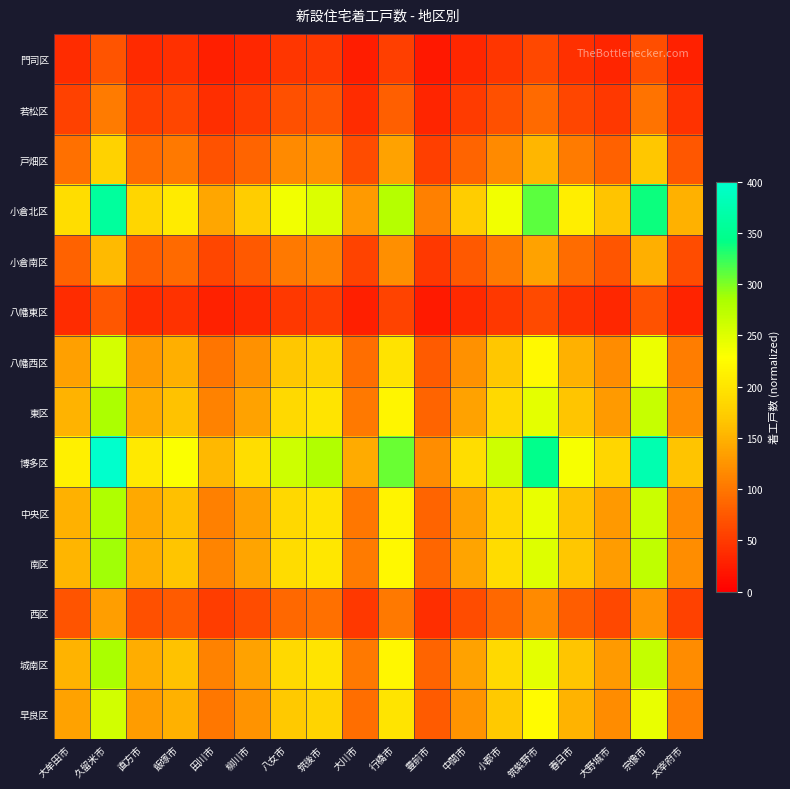

Reading left to right, what are all the values shown in this chart?

門司区: 大牟田市=37.5	久留米市=70.9	直方市=36.1	飯塚市=40.7	田川市=27.5	柳川市=34.0	八女市=46.5	筑後市=49.6	大川市=25.6	行橋市=54.5	豊前市=21.3	中間市=34.0	小郡市=46.5	筑紫野市=61.4	春日市=41.3	大野城市=32.5	宗像市=66.5	太宰府市=29.2
若松区: 大牟田市=55.2	久留米市=104.4	直方市=53.2	飯塚市=59.9	田川市=40.4	柳川市=50.0	八女市=68.4	筑後市=73.0	大川市=37.6	行橋市=80.2	豊前市=31.3	中間市=50.0	小郡市=68.4	筑紫野市=90.4	春日市=60.8	大野城市=47.8	宗像市=97.9	太宰府市=43.0
戸畑区: 大牟田市=94.4	久留米市=178.4	直方市=91.0	飯塚市=102.5	田川市=69.1	柳川市=85.6	八女市=117.0	筑後市=124.9	大川市=64.3	行橋市=137.0	豊前市=53.5	中間市=85.6	小郡市=117.0	筑紫野市=154.5	春日市=104.0	大野城市=81.8	宗像市=167.4	太宰府市=73.6
小倉北区: 大牟田市=190.7	久留米市=360.3	直方市=183.7	飯塚市=207.0	田川市=139.6	柳川市=172.8	八女市=236.3	筑後市=252.2	大川市=129.9	行橋市=276.8	豊前市=108.1	中間市=172.8	小郡市=236.3	筑紫野市=312.1	春日市=210.1	大野城市=165.1	宗像市=338.0	太宰府市=148.6
小倉南区: 大牟田市=83.2	久留米市=157.2	直方市=80.2	飯塚市=90.3	田川市=60.9	柳川市=75.4	八女市=103.1	筑後市=110.0	大川市=56.7	行橋市=120.7	豊前市=47.2	中間市=75.4	小郡市=103.1	筑紫野市=136.1	春日市=91.7	大野城市=72.0	宗像市=147.5	太宰府市=64.8
八幡東区: 大牟田市=39.0	久留米市=73.8	直方市=37.6	飯塚市=42.4	田川市=28.6	柳川市=35.4	八女市=48.4	筑後市=51.7	大川市=26.6	行橋市=56.7	豊前市=22.1	中間市=35.4	小郡市=48.4	筑紫野市=63.9	春日市=43.0	大野城市=33.8	宗像市=69.2	太宰府市=30.4
八幡西区: 大牟田市=135.7	久留米市=256.4	直方市=130.8	飯塚市=147.3	田川市=99.3	柳川市=123.0	八女市=168.2	筑後市=179.5	大川市=92.5	行橋市=197.0	豊前市=76.9	中間市=123.0	小郡市=168.2	筑紫野市=222.1	春日市=149.5	大野城市=117.5	宗像市=240.6	太宰府市=105.7
東区: 大牟田市=150.4	久留米市=284.3	直方市=145.0	飯塚市=163.3	田川市=110.1	柳川市=136.4	八女市=186.4	筑後市=199.0	大川市=102.5	行橋市=218.4	豊前市=85.3	中間市=136.4	小郡市=186.4	筑紫野市=246.2	春日市=165.8	大野城市=130.3	宗像市=266.7	太宰府市=117.2
博多区: 大牟田市=211.7	久留米市=400.0	直方市=204.0	飯塚市=229.8	田川市=154.9	柳川市=191.8	八女市=262.3	筑後市=280.0	大川市=144.2	行橋市=307.2	豊前市=120.0	中間市=191.8	小郡市=262.3	筑紫野市=346.4	春日市=233.2	大野城市=183.3	宗像市=375.2	太宰府市=164.9
中央区: 大牟田市=148.9	久留米市=281.4	直方市=143.5	飯塚市=161.6	田川市=109.0	柳川市=134.9	八女市=184.5	筑後市=197.0	大川市=101.4	行橋市=216.1	豊前市=84.4	中間市=134.9	小郡市=184.5	筑紫野市=243.7	春日市=164.1	大野城市=128.9	宗像市=263.9	太宰府市=116.0
南区: 大牟田市=152.8	久留米市=288.7	直方市=147.2	飯塚市=165.8	田川市=111.8	柳川市=138.5	八女市=189.3	筑後市=202.1	大川市=104.1	行橋市=221.8	豊前市=86.6	中間市=138.5	小郡市=189.3	筑紫野市=250.0	春日市=168.3	大野城市=132.3	宗像市=270.8	太宰府市=119.0
西区: 大牟田市=71.0	久留米市=134.2	直方市=68.4	飯塚市=77.1	田川市=52.0	柳川市=64.4	八女市=88.0	筑後市=93.9	大川市=48.4	行橋市=103.1	豊前市=40.3	中間市=64.4	小郡市=88.0	筑紫野市=116.2	春日市=78.3	大野城市=61.5	宗像市=125.9	太宰府市=55.3
城南区: 大牟田市=150.8	久留米市=285.1	直方市=145.4	飯塚市=163.8	田川市=110.4	柳川市=136.7	八女市=186.9	筑後市=199.5	大川市=102.8	行橋市=219.0	豊前市=85.5	中間市=136.7	小郡市=186.9	筑紫野市=246.9	春日市=166.2	大野城市=130.6	宗像市=267.4	太宰府市=117.5
早良区: 大牟田市=137.0	久留米市=258.9	直方市=132.0	飯塚市=148.7	田川市=100.3	柳川市=124.2	八女市=169.8	筑後市=181.2	大川市=93.3	行橋市=198.8	豊前市=77.7	中間市=124.2	小郡市=169.8	筑紫野市=224.2	春日市=150.9	大野城市=118.6	宗像市=242.8	太宰府市=106.7